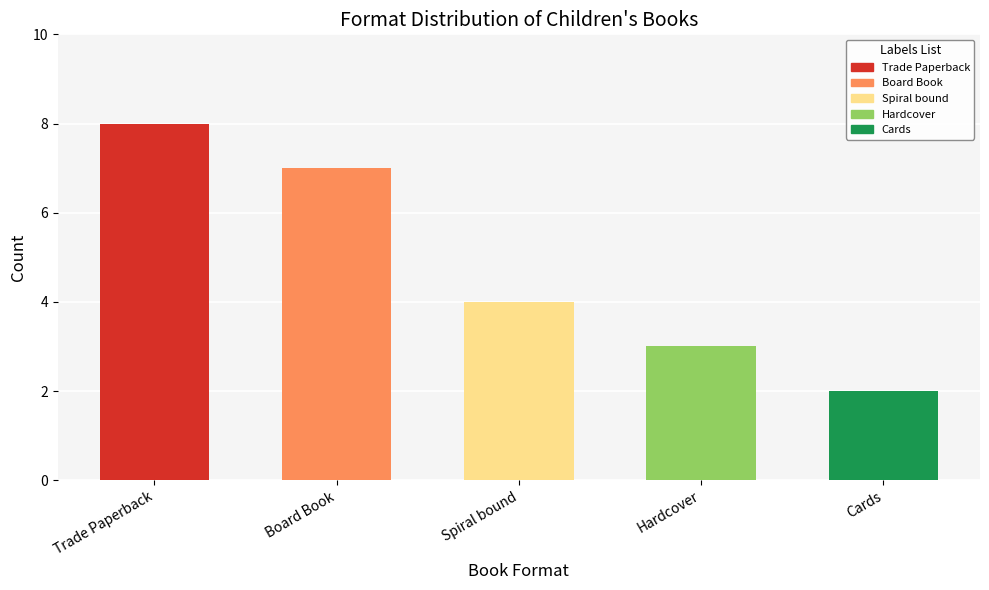

Are the bars grouped side by side (vs. stacked)?

No